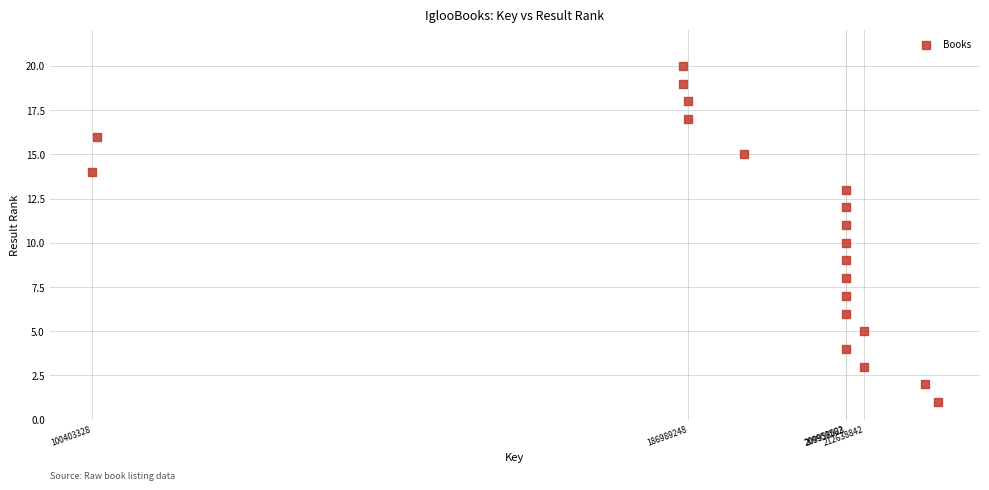

What is the range of Y values (max minus min)?

19